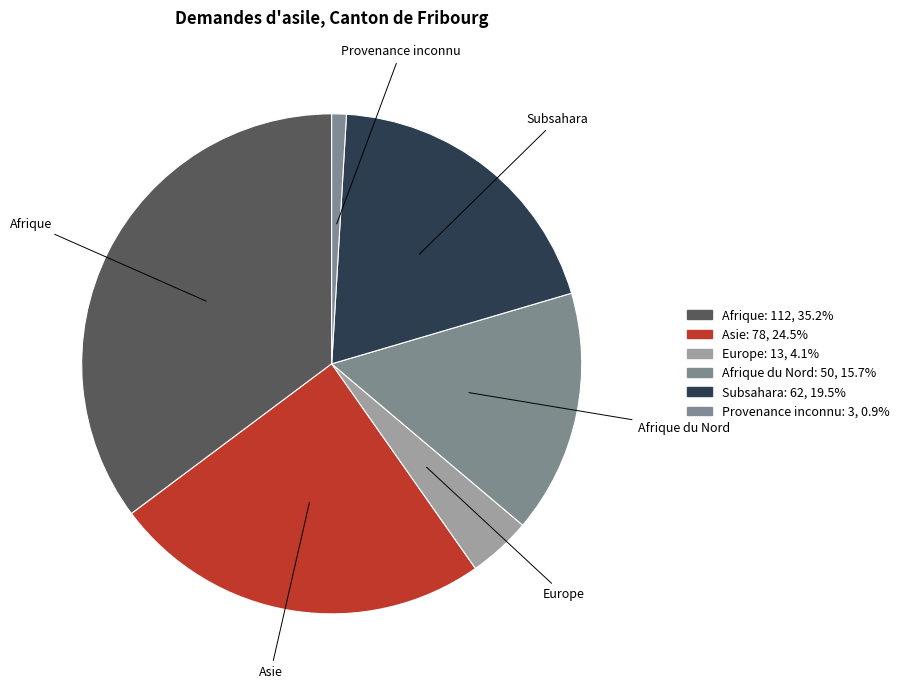

How many segments does this pie chart have?

6